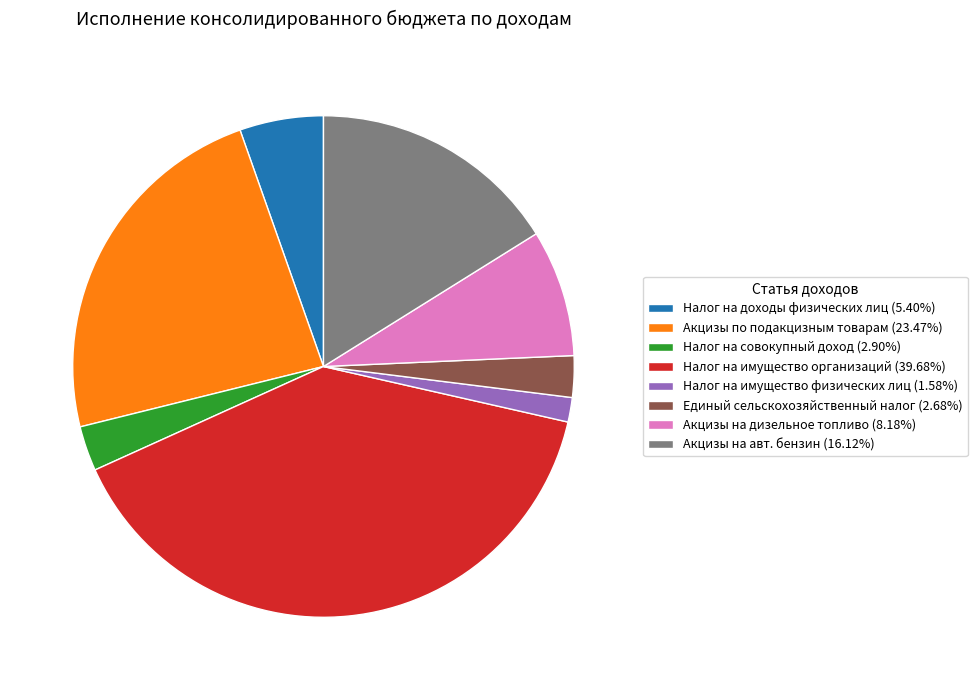

Do Акцизы на авт. бензин (16.12%) and Налог на доходы физических лиц (5.40%) together represent more than half of the pie?

No